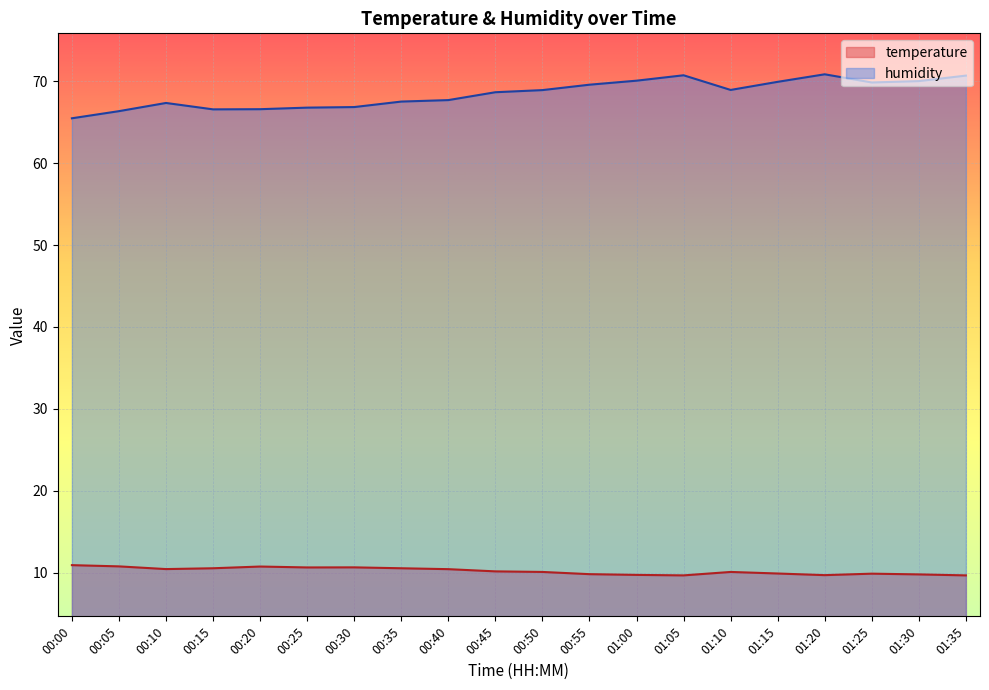

What is the maximum value for temperature?

10.9